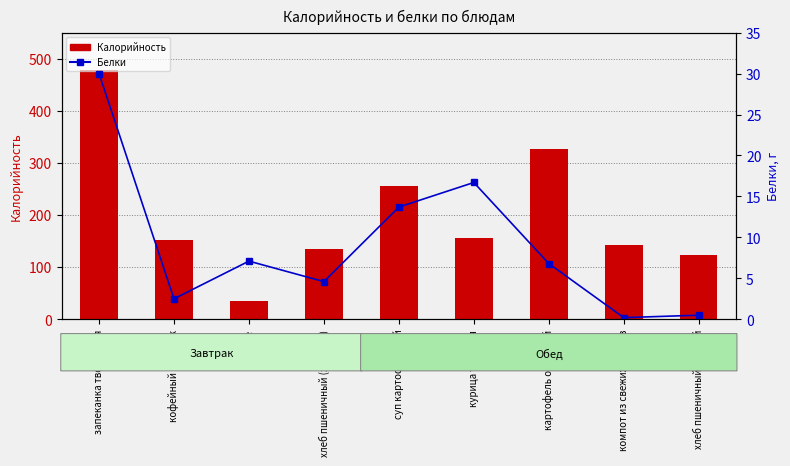

Reading left to right, extract all data points from this chart.

Калорийность: 478.0	152.0	36.0	135.0	256.0	156.0	326.0	142.0	124.0
Белки: 30.0	2.5	7.1	4.6	13.7	16.7	6.8	0.2	0.5